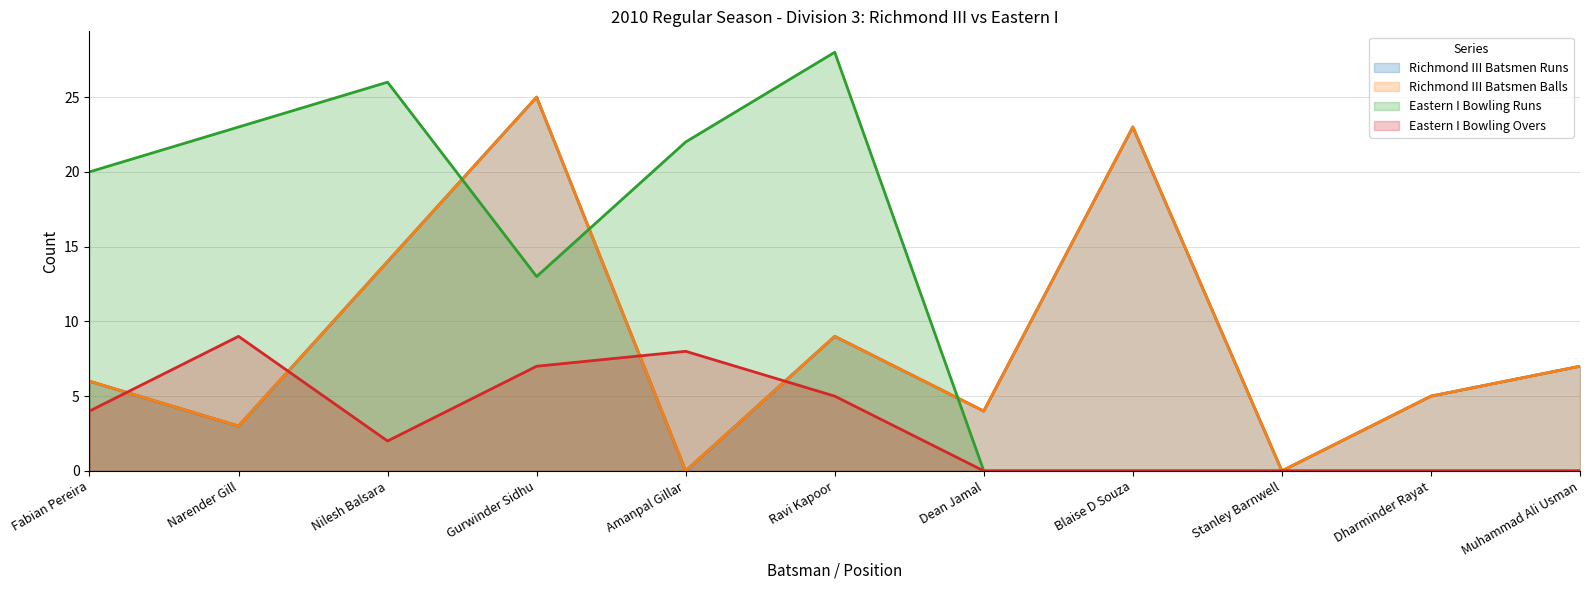

What is the sum of the Eastern I Bowling Overs values at Gurwinder Sidhu and Stanley Barnwell?

7